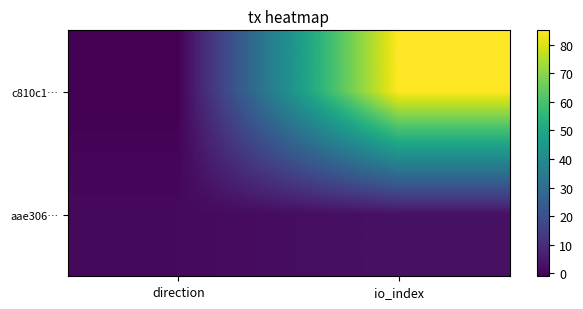

Between direction and io_index, which is larger?

io_index